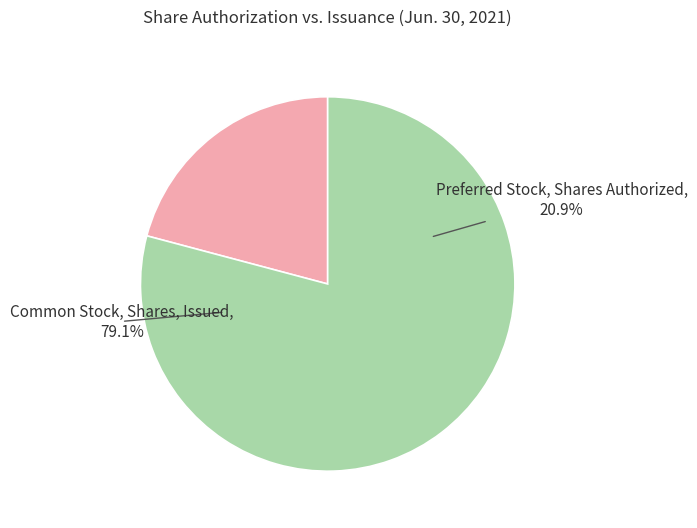

Does Preferred Stock, Shares Authorized represent more than half of the total?

No